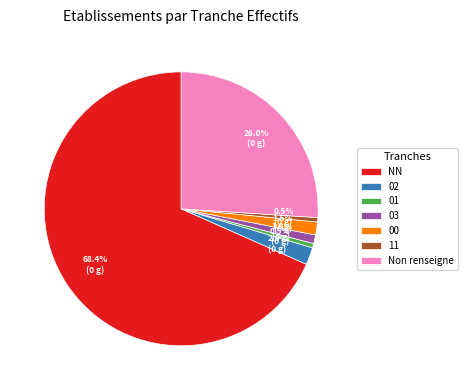

Which category has the biggest portion of the pie?

NN